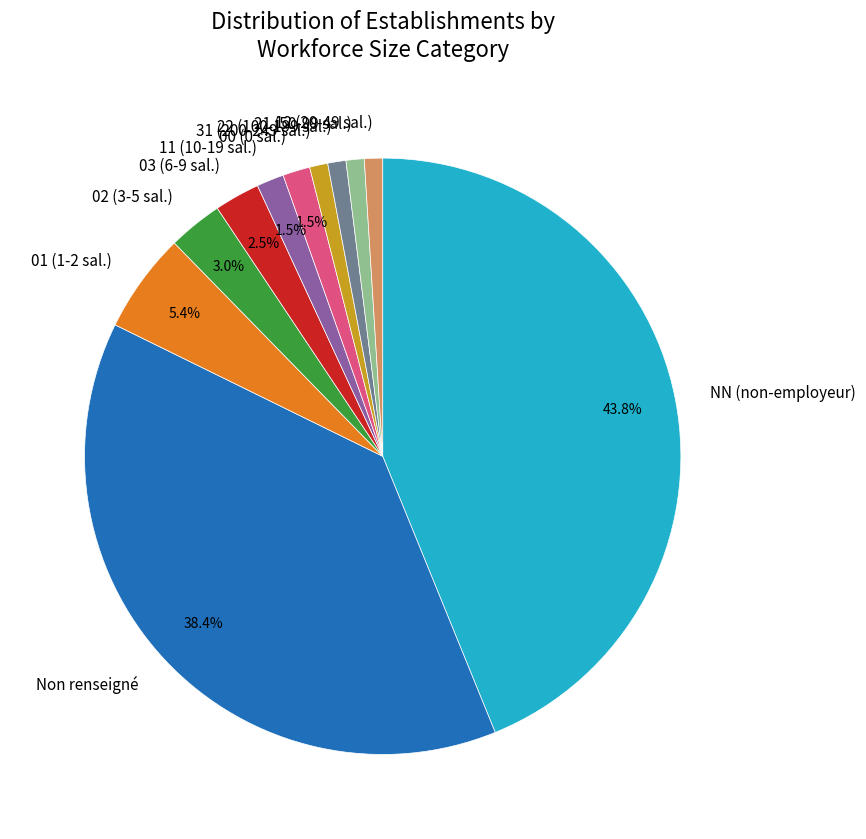

Between 01 (1-2 sal.) and 00 (0 sal.), which is larger?

01 (1-2 sal.)